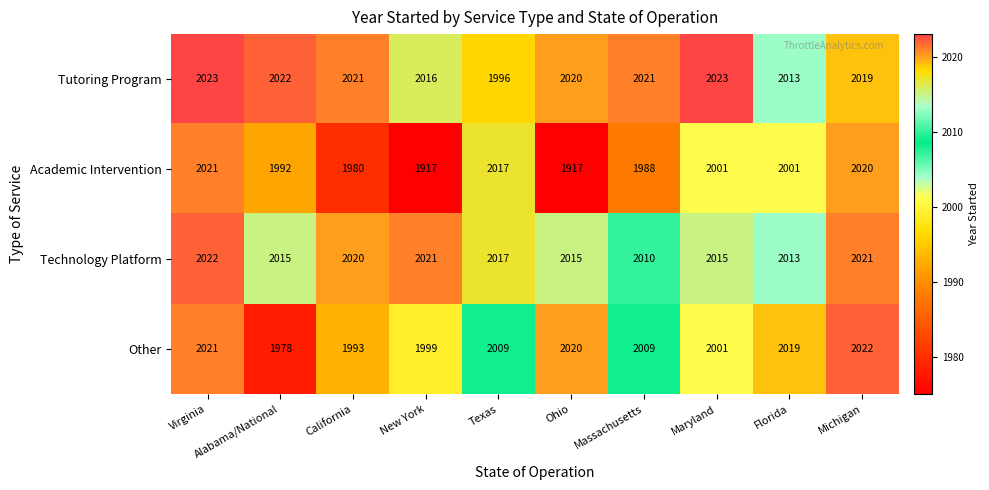

Between California and Texas, which series saw the biggest shift?

Academic Intervention